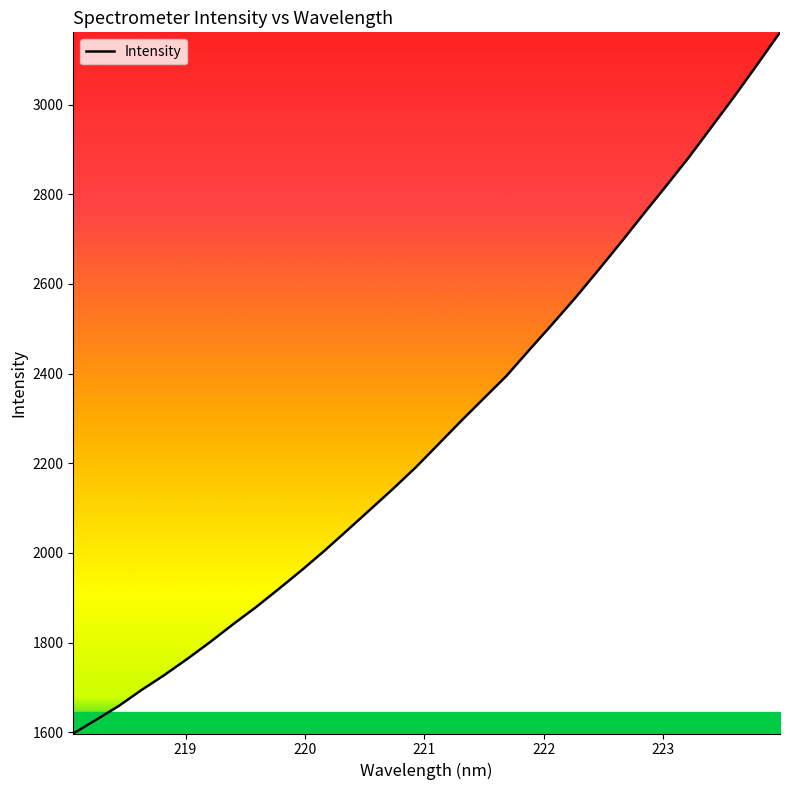

What is the maximum value shown in the chart?

3161.0